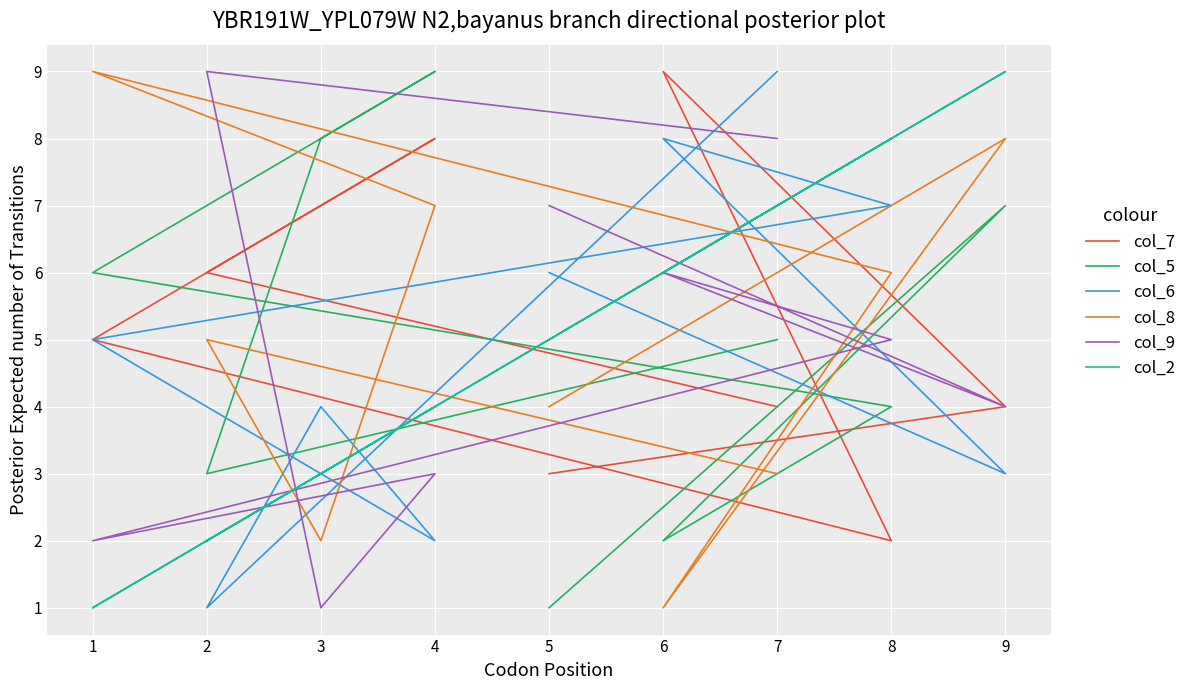

What is the value of the col_7 point at the 3rd from the left?

7